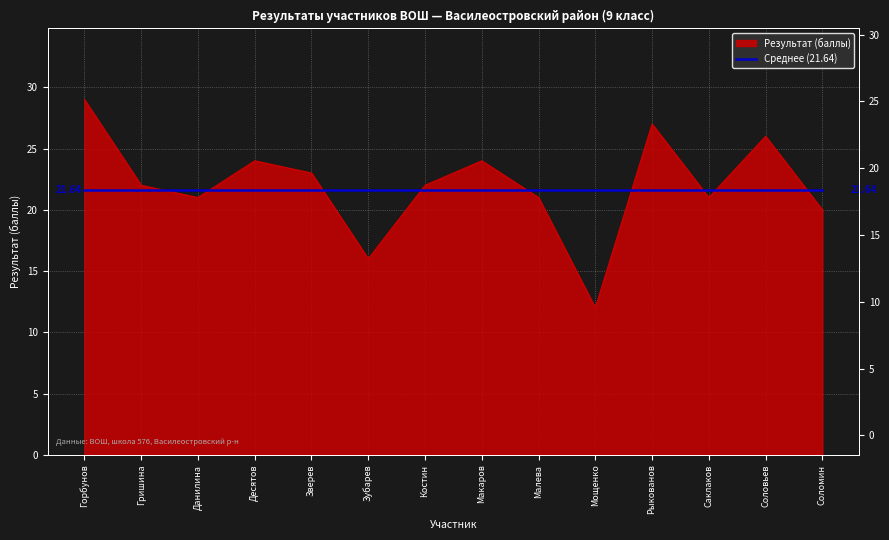

Rank the categories by value from lowest to highest.

Мощенко, Зубарев, Соломин, Данилина, Малева, Саклаков, Гришина, Костин, Зверев, Десятов, Макаров, Соловьев, Рыкованов, Горбунов